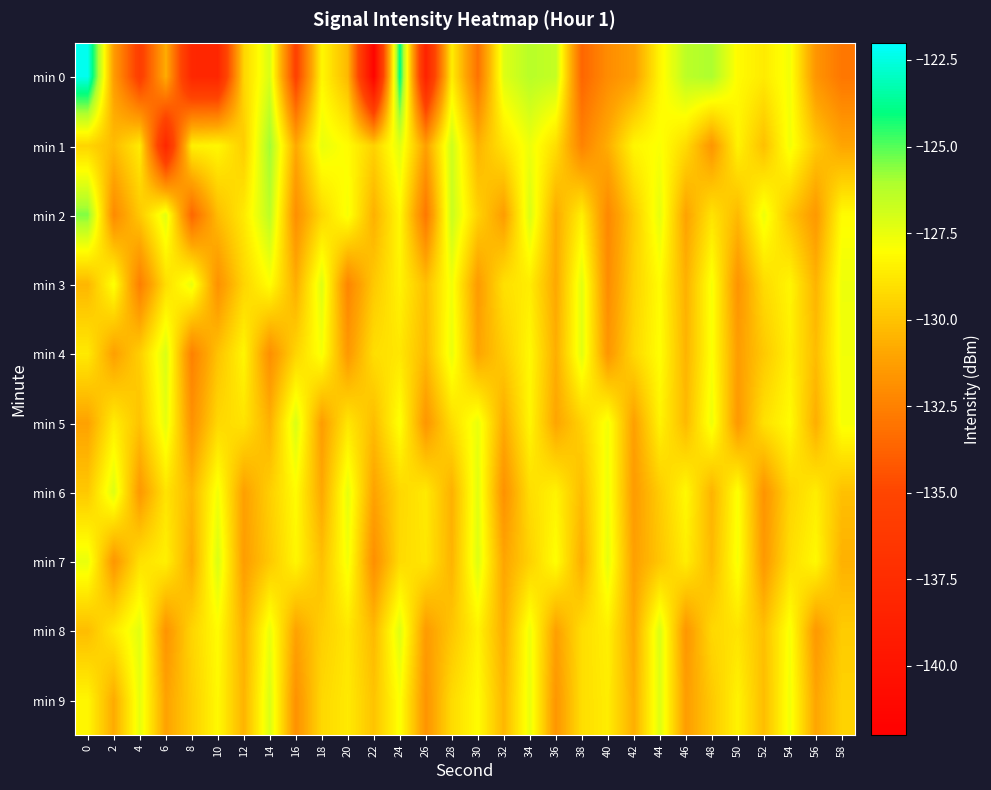

Which label corresponds to the smallest value in the chart?

22